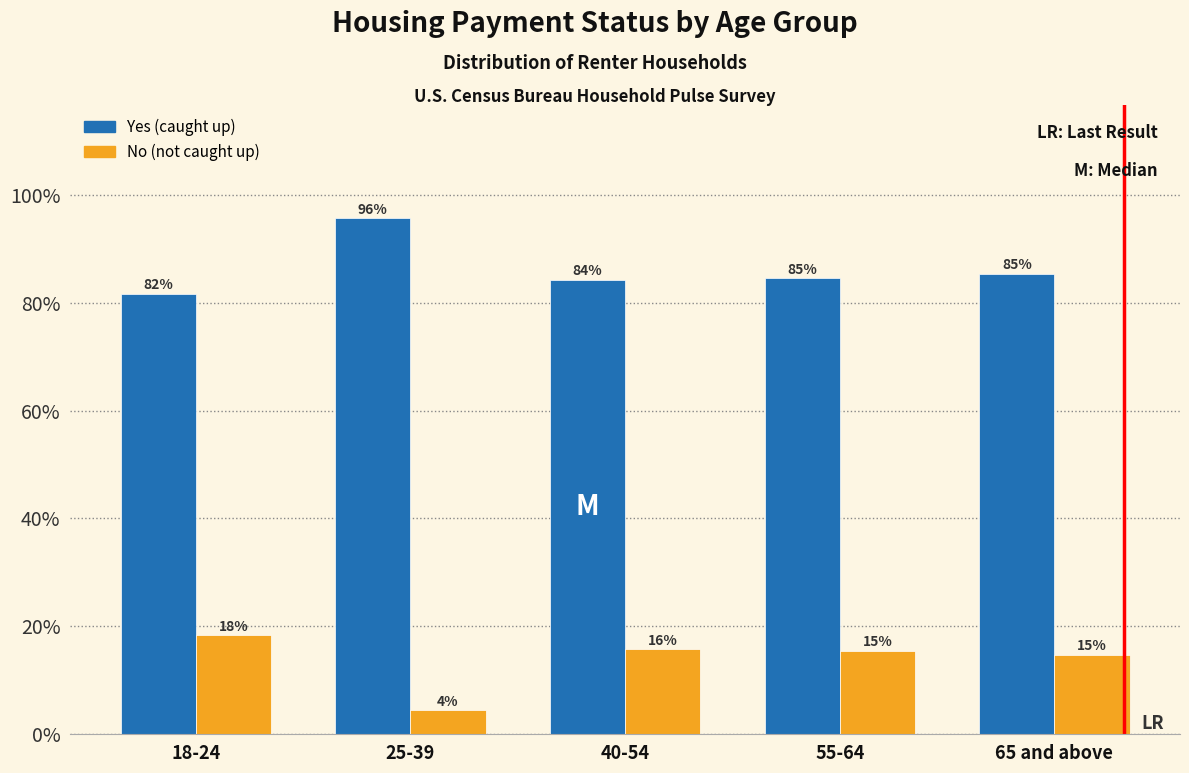

Is the value of No (not caught up) at 18-24 greater than the value of Yes (caught up) at 55-64?

No